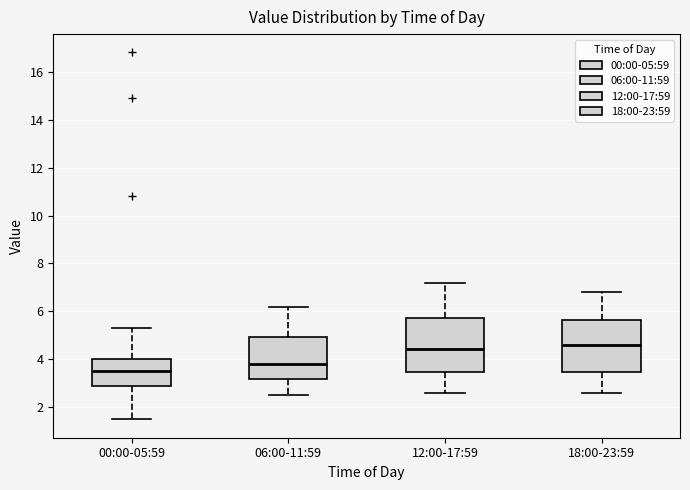

Reading left to right, read every box against the y-axis: the position of its median line, the range the box covers, and the ends of its whiskers. The values are not printed on the chart, so give them approximately, as read against the axis.

00:00-05:59: median 3.6, box 2.8 to 4.0, whiskers 1.6 to 5.4
06:00-11:59: median 3.8, box 3.2 to 5.0, whiskers 2.6 to 6.2
12:00-17:59: median 4.4, box 3.4 to 5.8, whiskers 2.6 to 7.2
18:00-23:59: median 4.6, box 3.4 to 5.6, whiskers 2.6 to 6.8